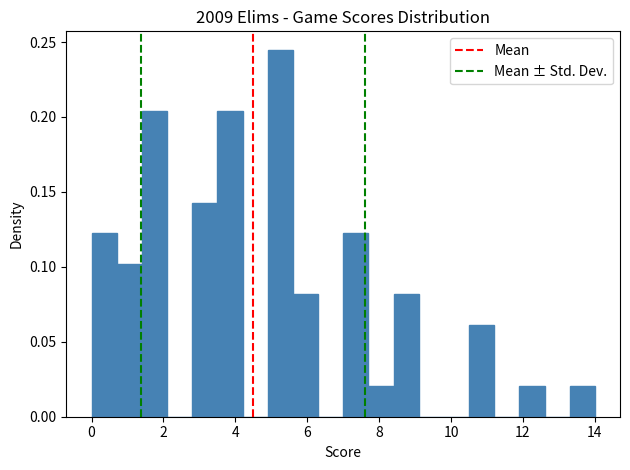

Read against the x-axis, roughly where is the centre of the tallest bar?

5.2